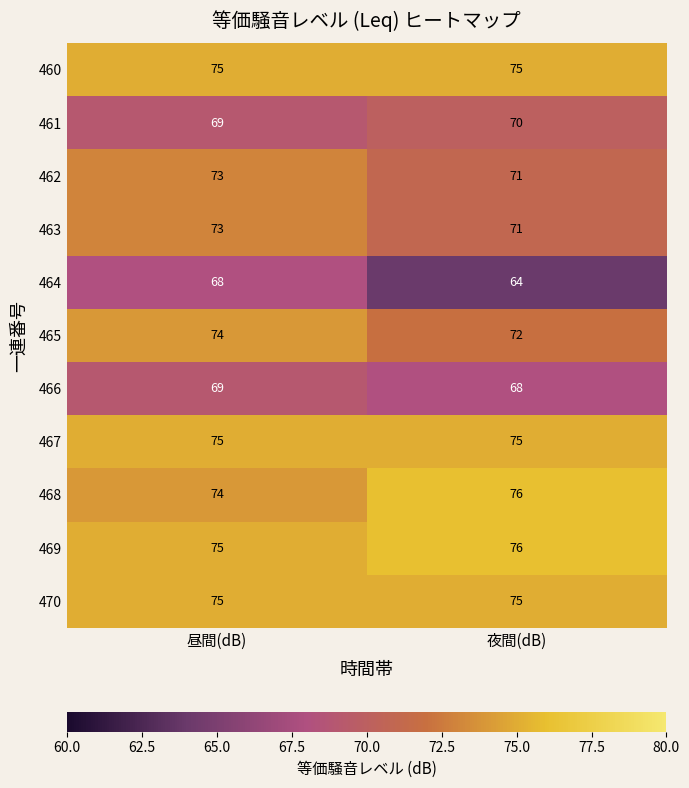

Which series has the widest spread of values?

464